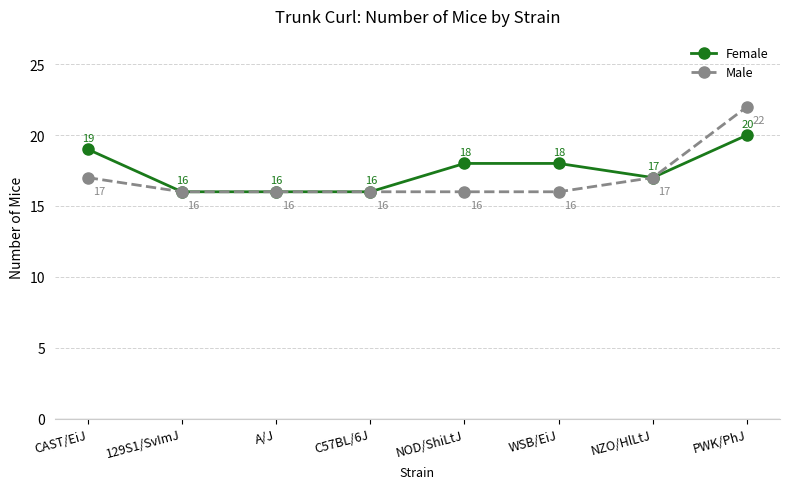

The value of Female at PWK/PhJ is 30. True or false?

False